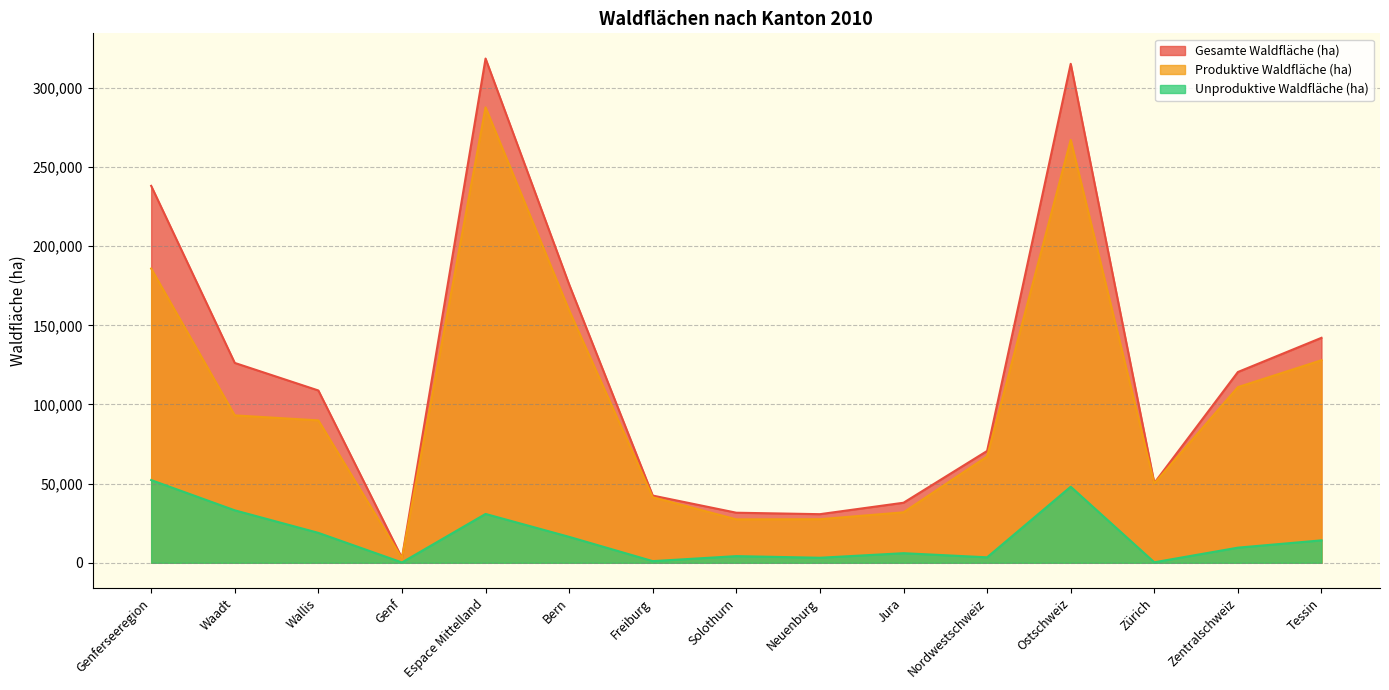

What is the difference between the highest and lowest values at Ostschweiz?

267126